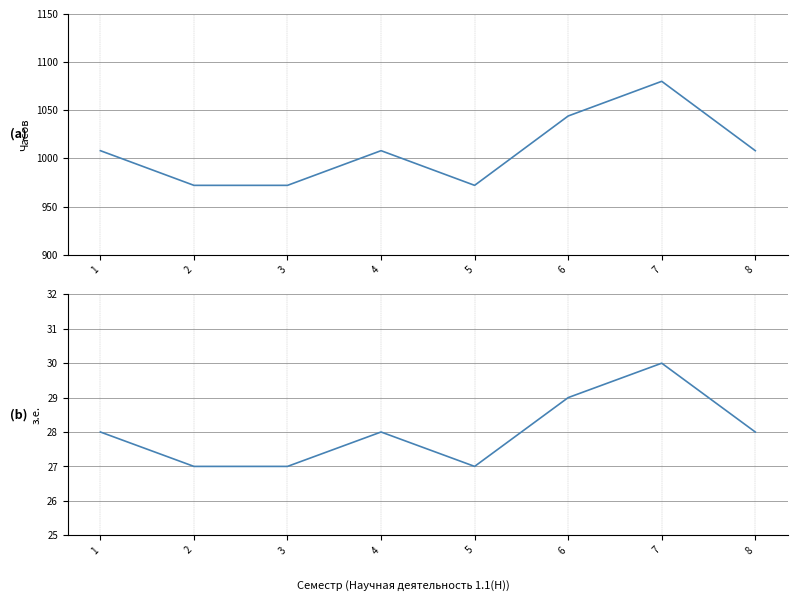

At how many categories does at least one series exceed 566?

8